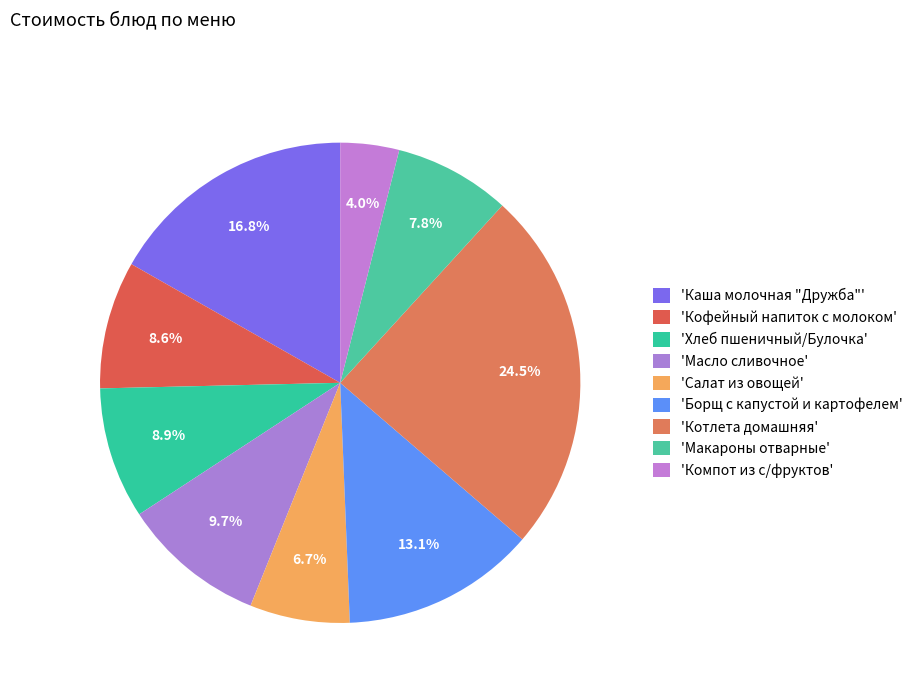

To the nearest percent, what is the difference between the largest and smallest slice percentages?

21%